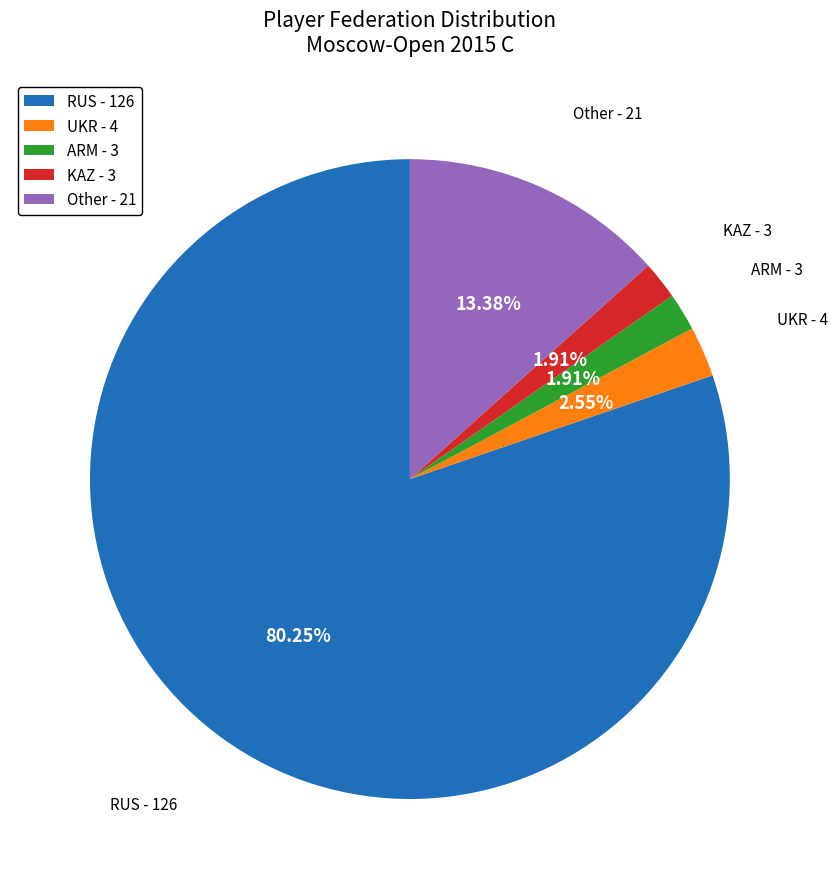

To the nearest percent, what is the difference between the KAZ and UKR slice percentages?

1%